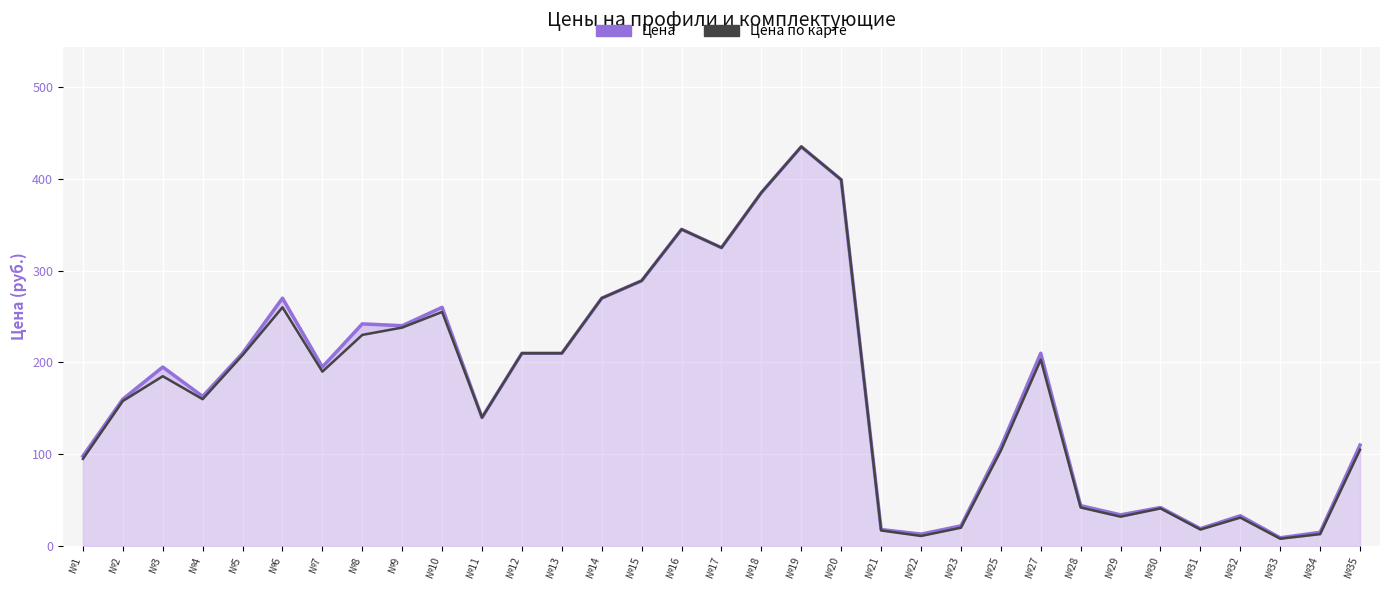

True or false: Цена and Цена по карте cross at least once.

False